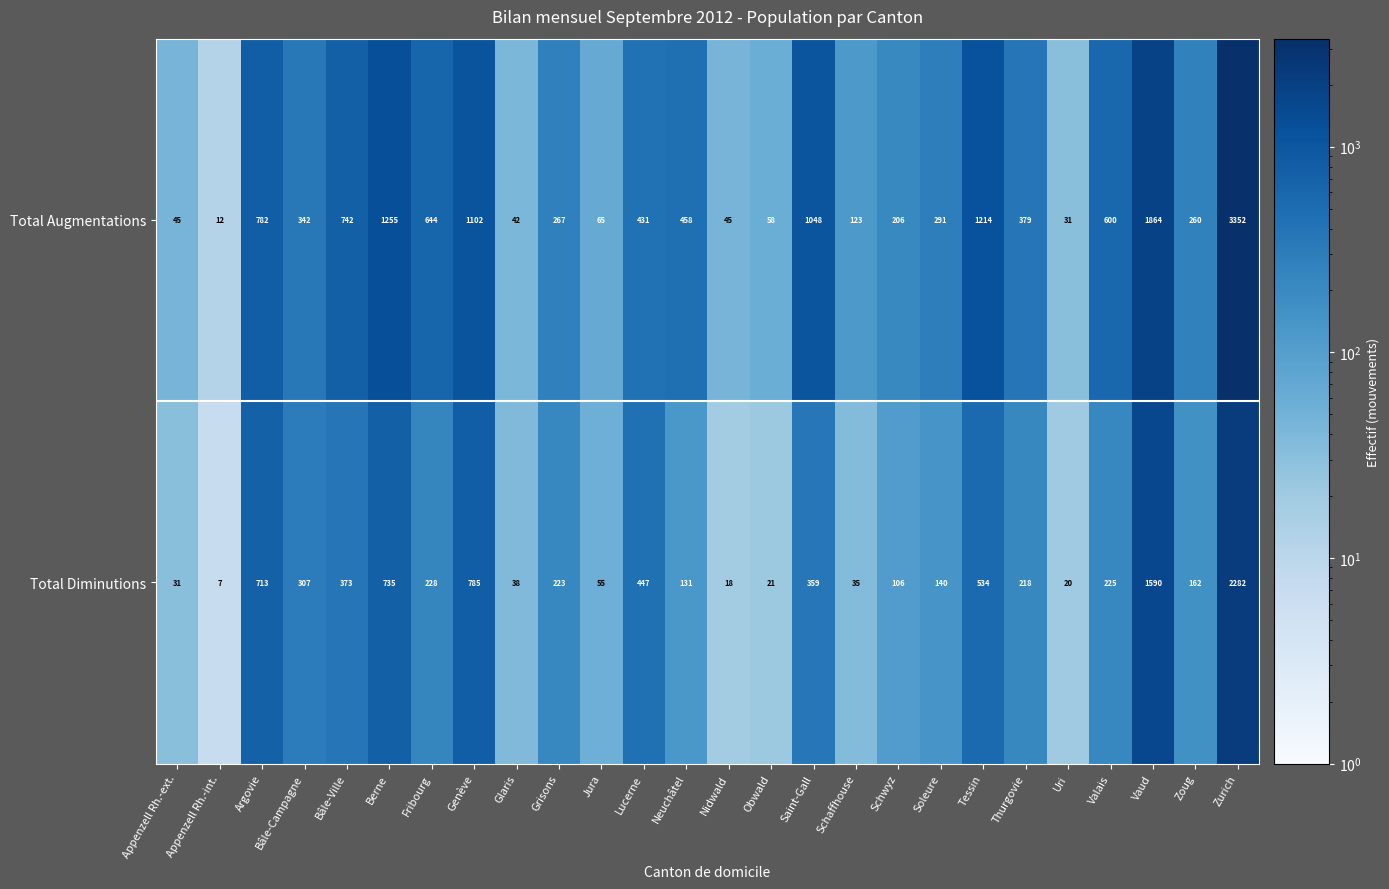

At which label is Total Diminutions closest to 1144?

Genève